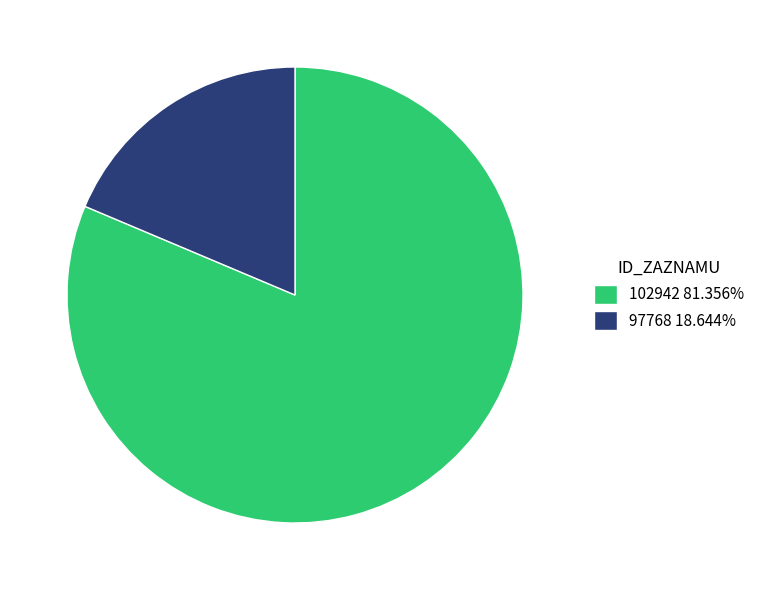

Which category accounts for the majority?

102942